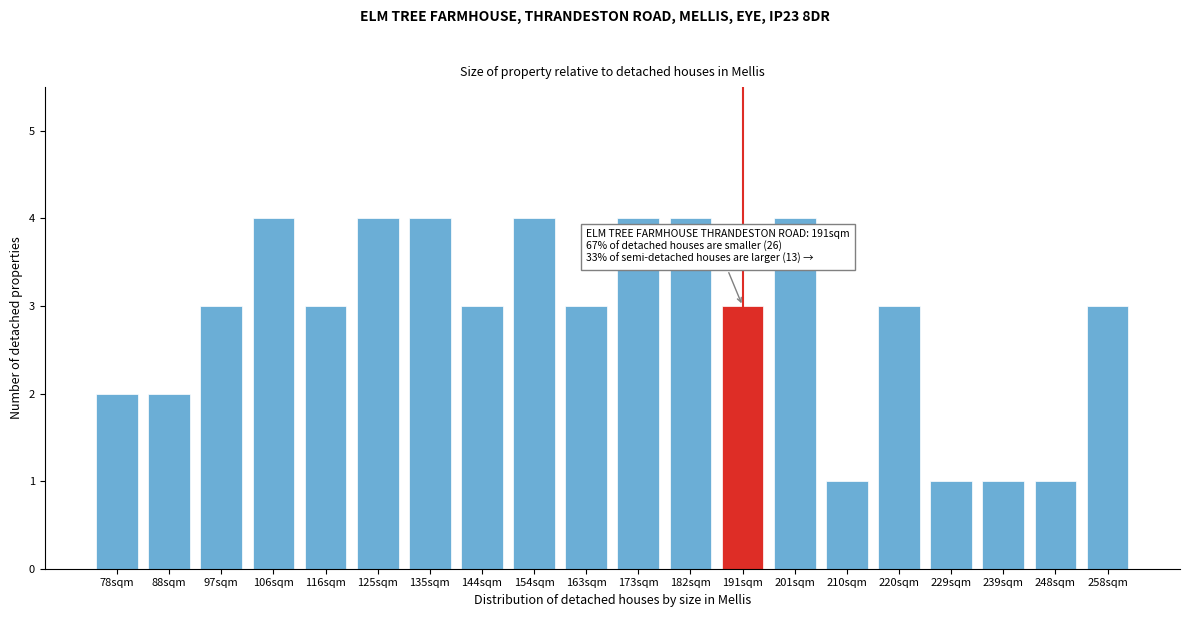

Reading left to right, list all the values displayed in this chart.

2	2	3	4	3	4	4	3	4	3	4	4	3	4	1	3	1	1	1	3